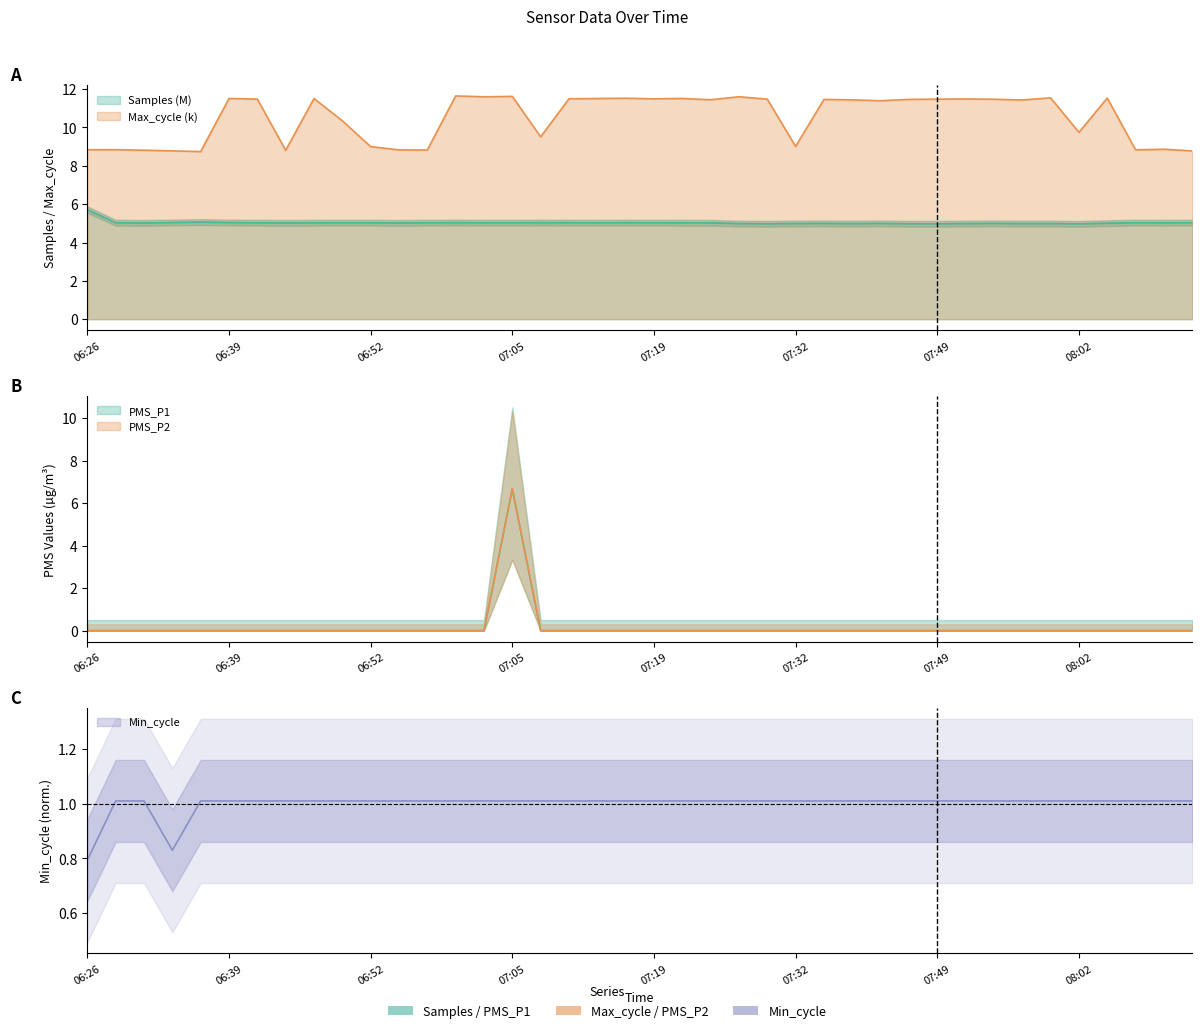

What is the lowest value of the Min_cycle series?

0.8